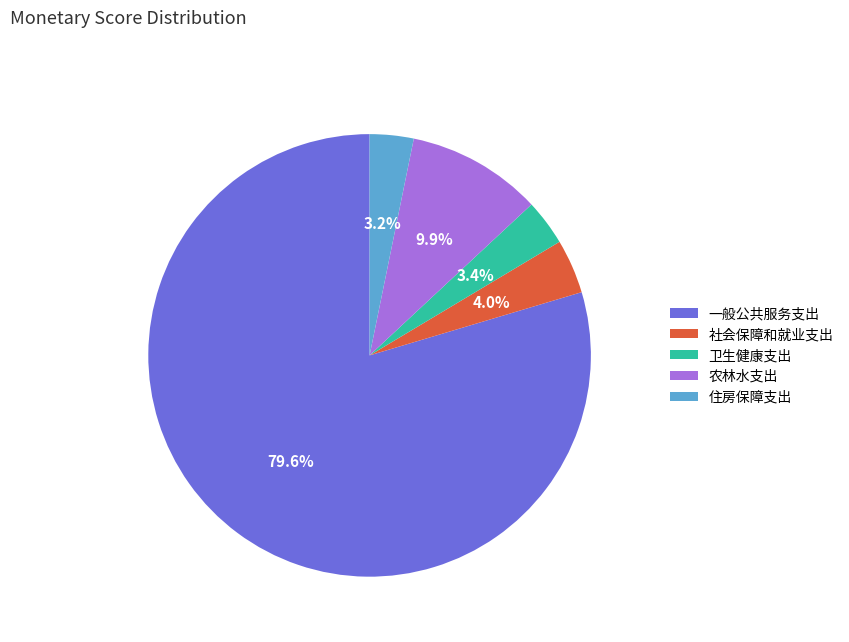

Approximately how many times larger is the value at 社会保障和就业支出 compared to 农林水支出?

0.4